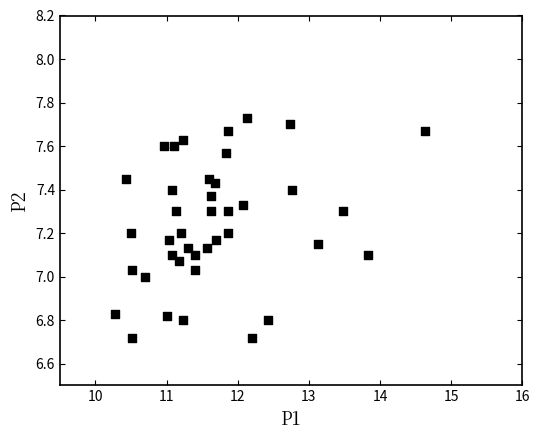

What is the range of Y values (max minus min)?

1.0